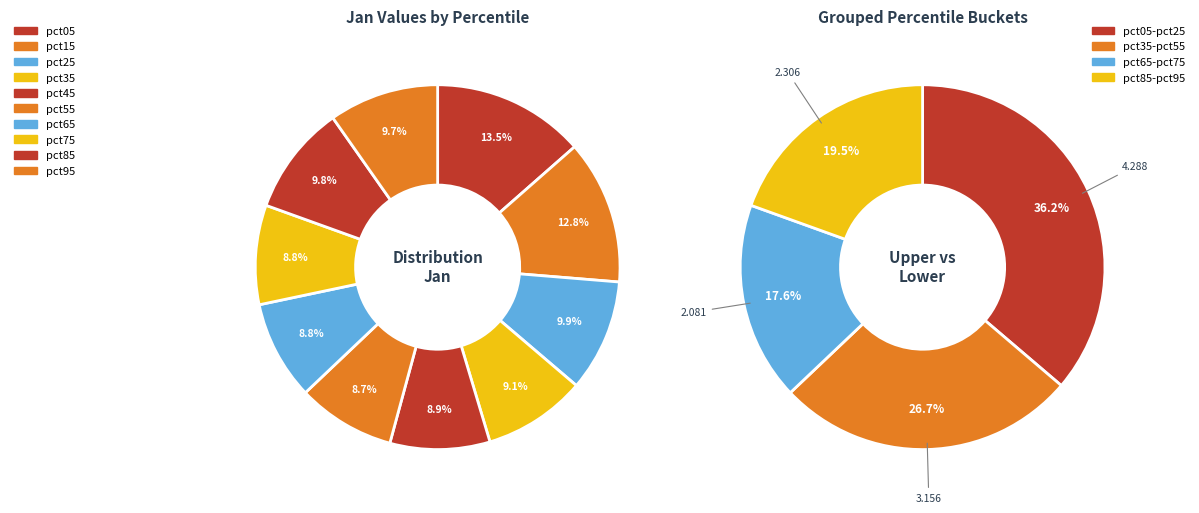

The pct55 slice represents 1% of the pie. True or false?

False